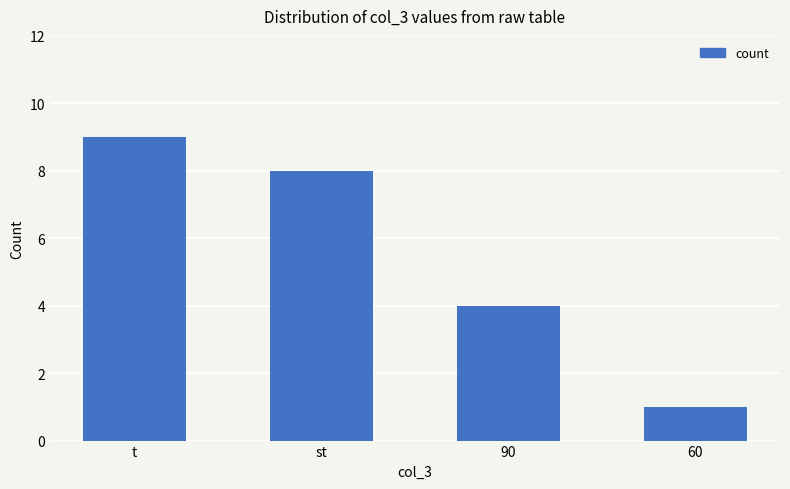

What is the change in value from st to 90?

-4